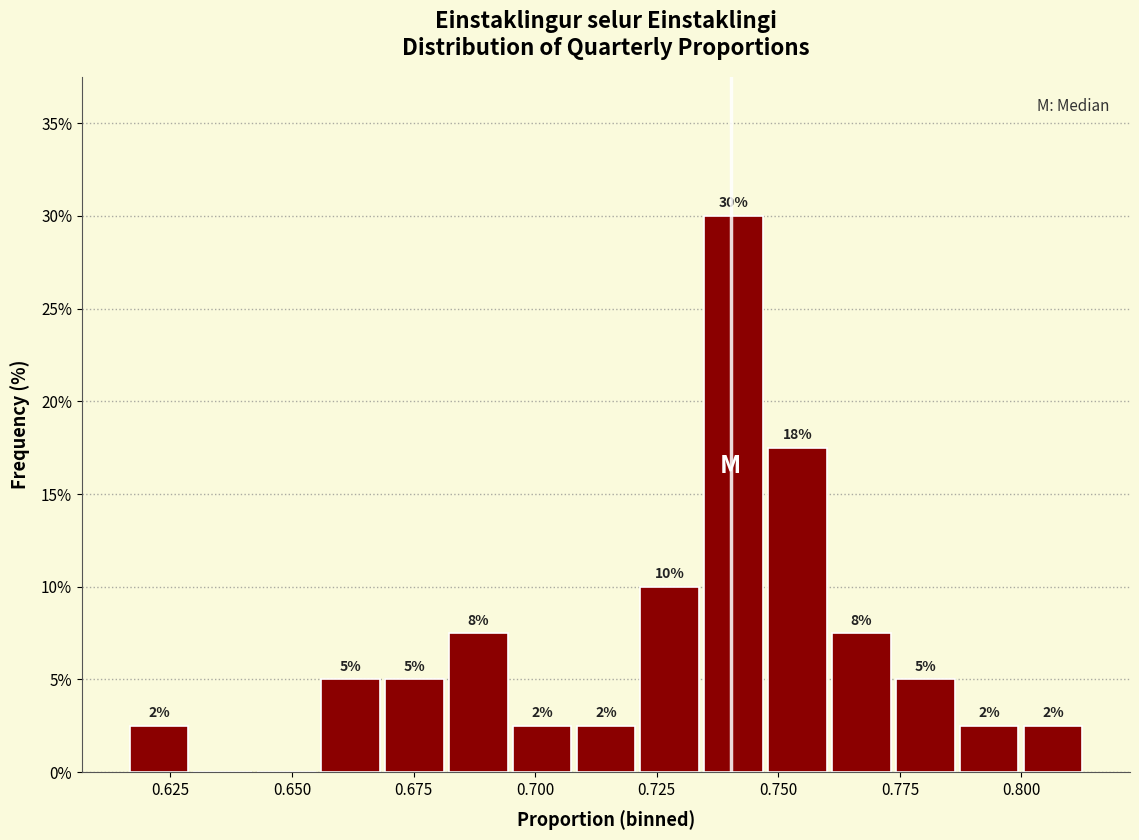

Read against the x-axis, roughly where is the centre of the tallest bar?

0.740